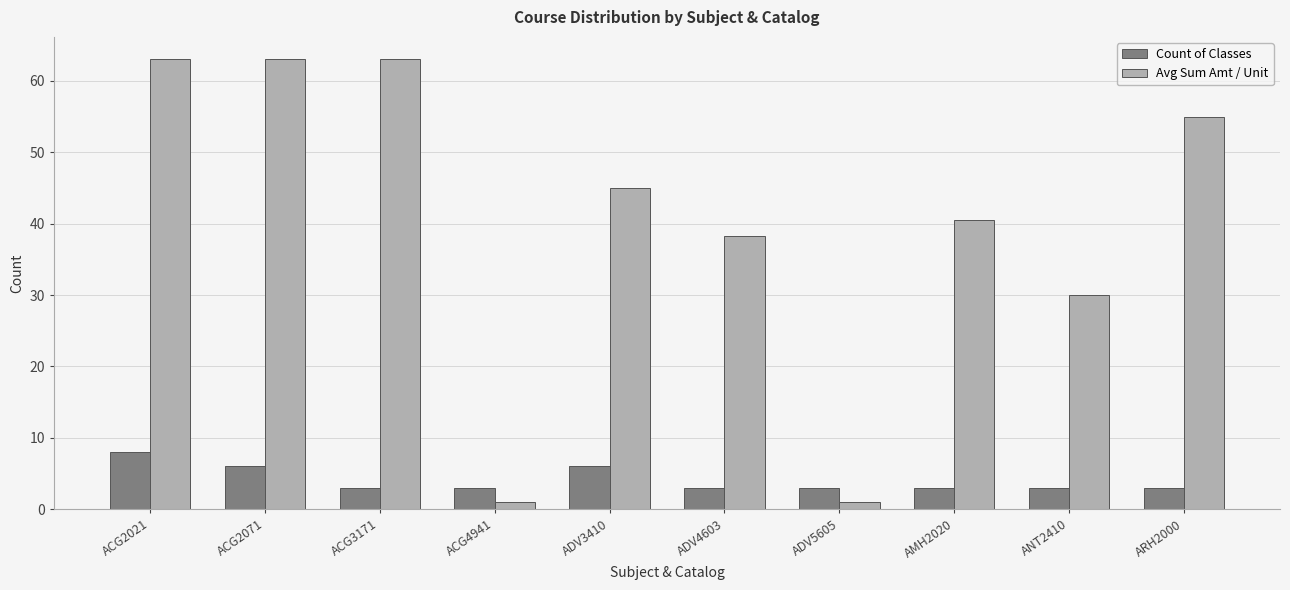

Which series changed the most between ACG2021 and ADV3410?

Avg Sum Amt / Unit